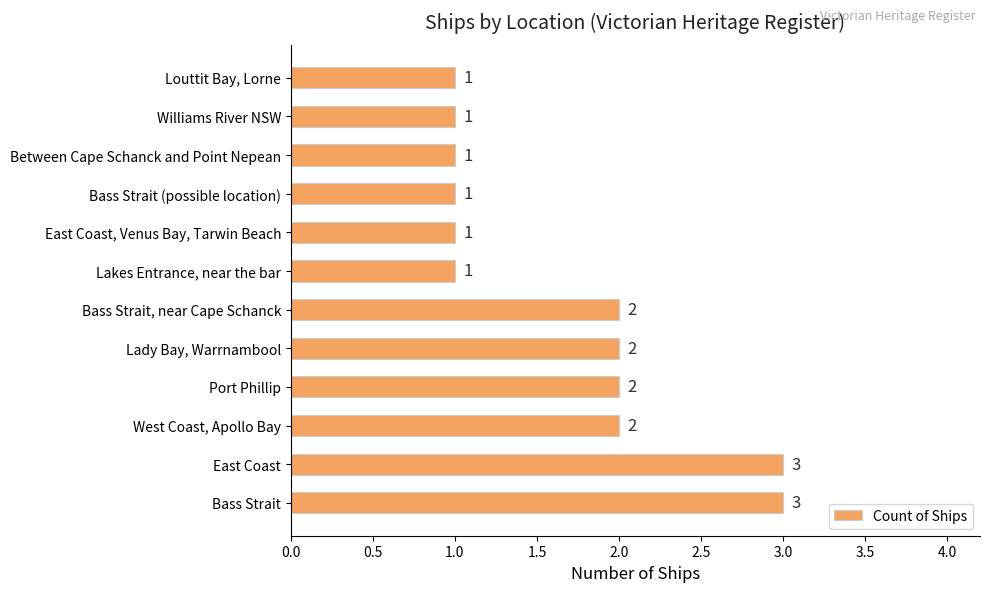

What is the sum of all values?

20